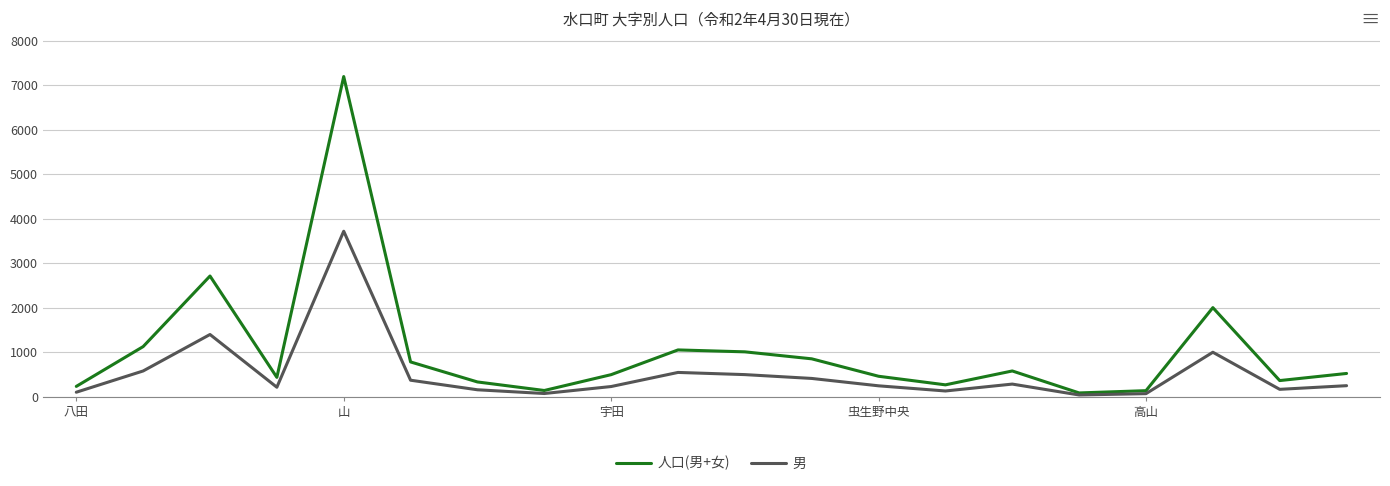

What is the difference between the maximum and minimum values in the 男 series?

3682